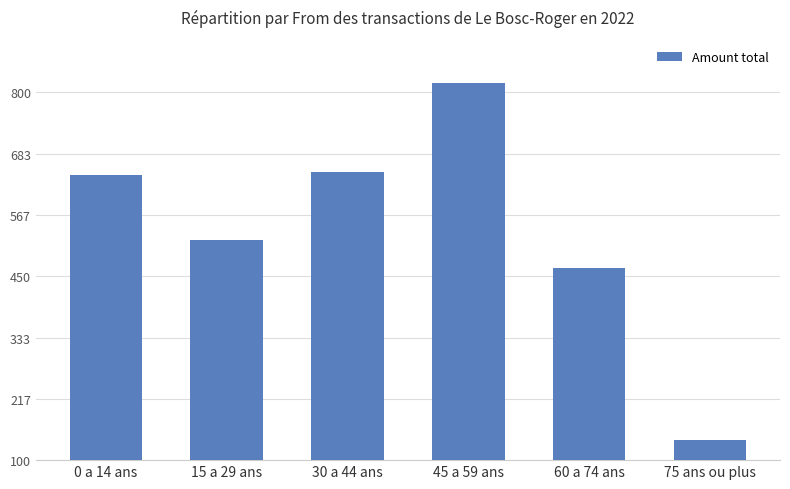

Count the number of data series in this chart.

1